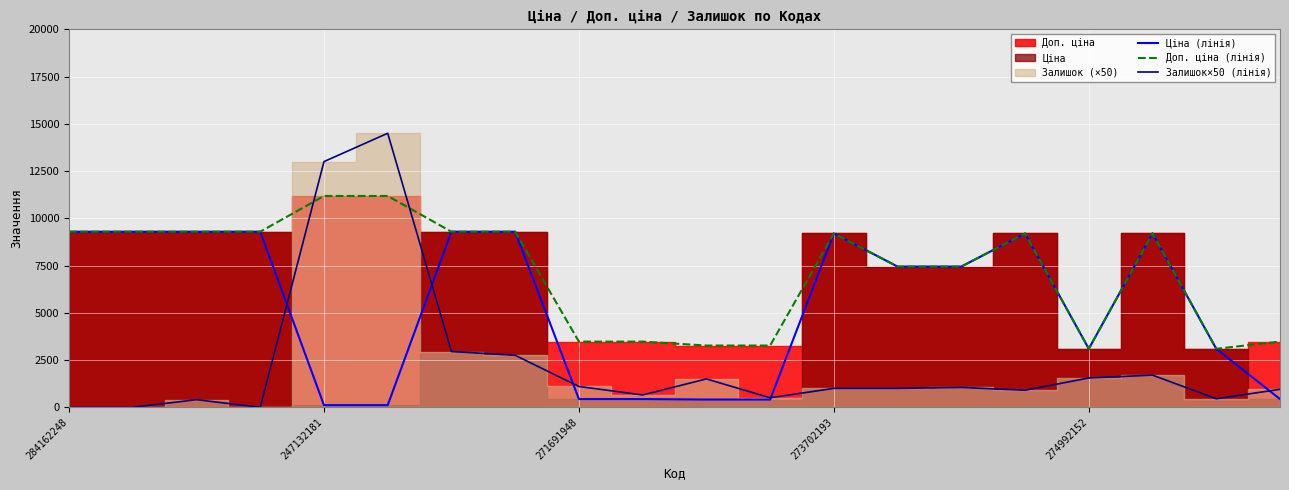

What is the maximum value for Залишок×50 (лінія)?

14500.0